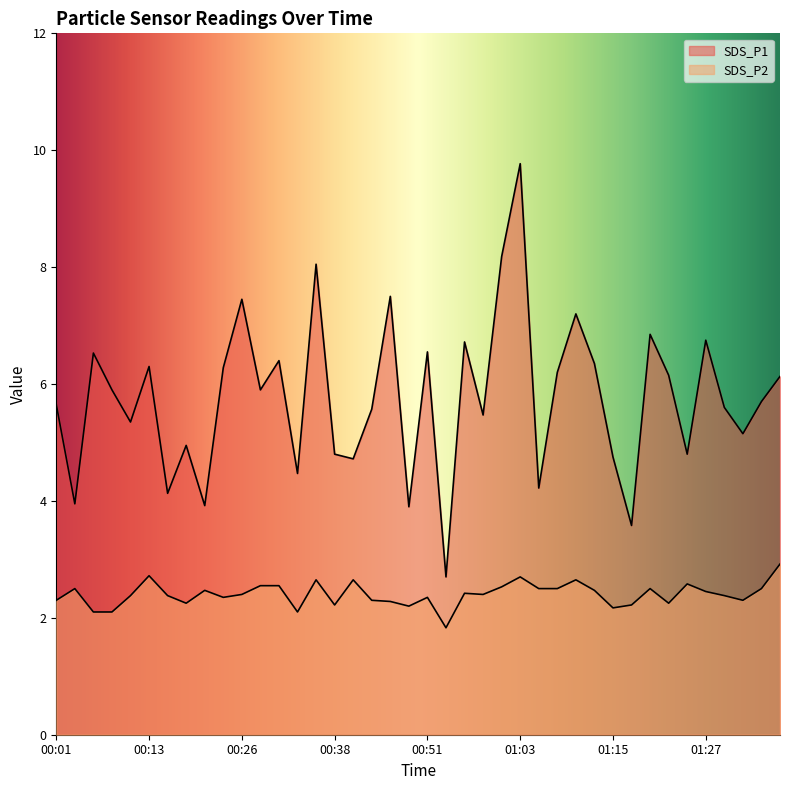

Reading left to right, list all the values displayed in this chart.

SDS_P1: 00:01=5.7	00:04=4.0	00:06=6.5	00:08=5.9	00:11=5.3	00:13=6.3	00:16=4.1	00:18=5.0	00:21=3.9	00:23=6.3	00:26=7.5	00:28=5.9	00:30=6.4	00:33=4.5	00:35=8.1	00:38=4.8	00:40=4.7	00:43=5.6	00:46=7.5	00:48=3.9	00:51=6.5	00:53=2.7	00:56=6.7	00:58=5.5	01:00=8.2	01:03=9.8	01:05=4.2	01:08=6.2	01:10=7.2	01:13=6.3	01:15=4.8	01:18=3.6	01:20=6.8	01:22=6.2	01:25=4.8	01:27=6.8	01:30=5.6	01:32=5.2	01:35=5.7	01:37=6.1
SDS_P2: 00:01=2.3	00:04=2.5	00:06=2.1	00:08=2.1	00:11=2.4	00:13=2.7	00:16=2.4	00:18=2.2	00:21=2.5	00:23=2.4	00:26=2.4	00:28=2.5	00:30=2.5	00:33=2.1	00:35=2.6	00:38=2.2	00:40=2.6	00:43=2.3	00:46=2.3	00:48=2.2	00:51=2.4	00:53=1.8	00:56=2.4	00:58=2.4	01:00=2.5	01:03=2.7	01:05=2.5	01:08=2.5	01:10=2.6	01:13=2.5	01:15=2.2	01:18=2.2	01:20=2.5	01:22=2.2	01:25=2.6	01:27=2.5	01:30=2.4	01:32=2.3	01:35=2.5	01:37=2.9